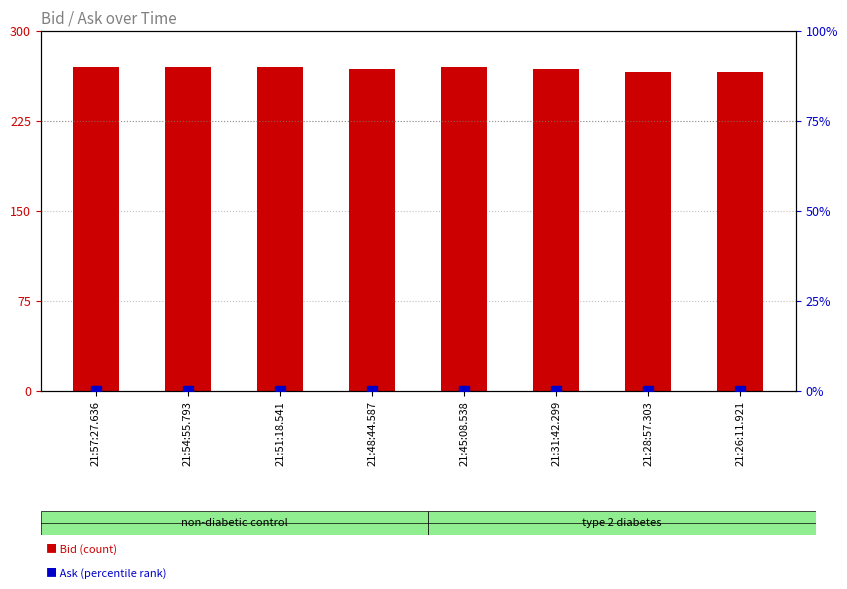

Which series has the largest Y range (max minus min)?

Bid (count)